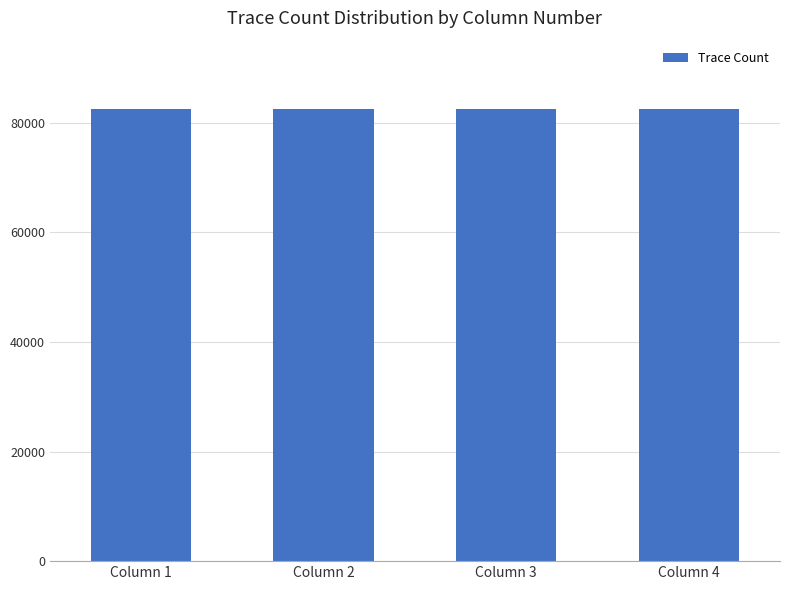

The value at Column 3 is 82500. True or false?

True